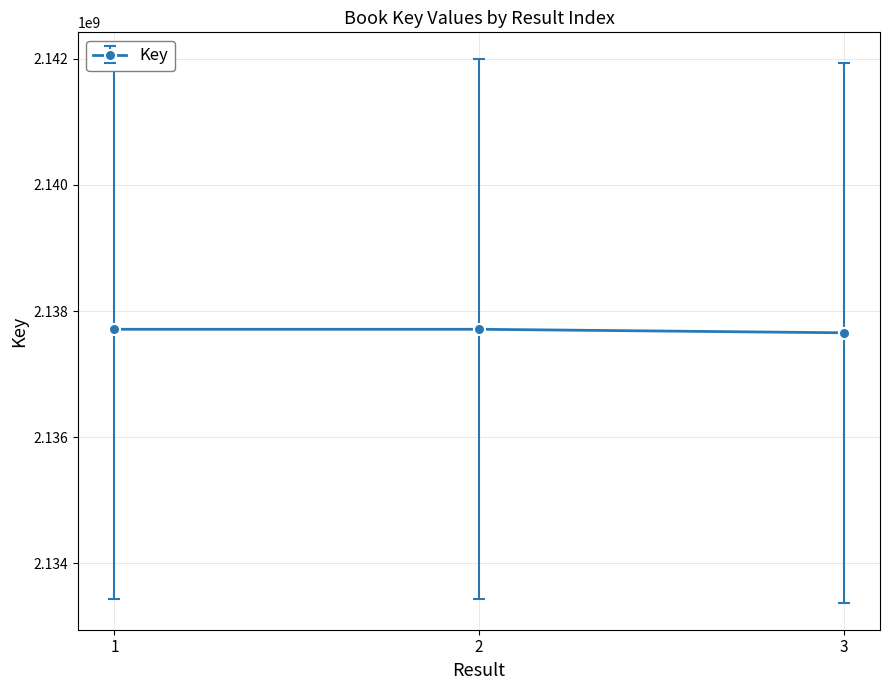

Count the number of categories in the chart.

3